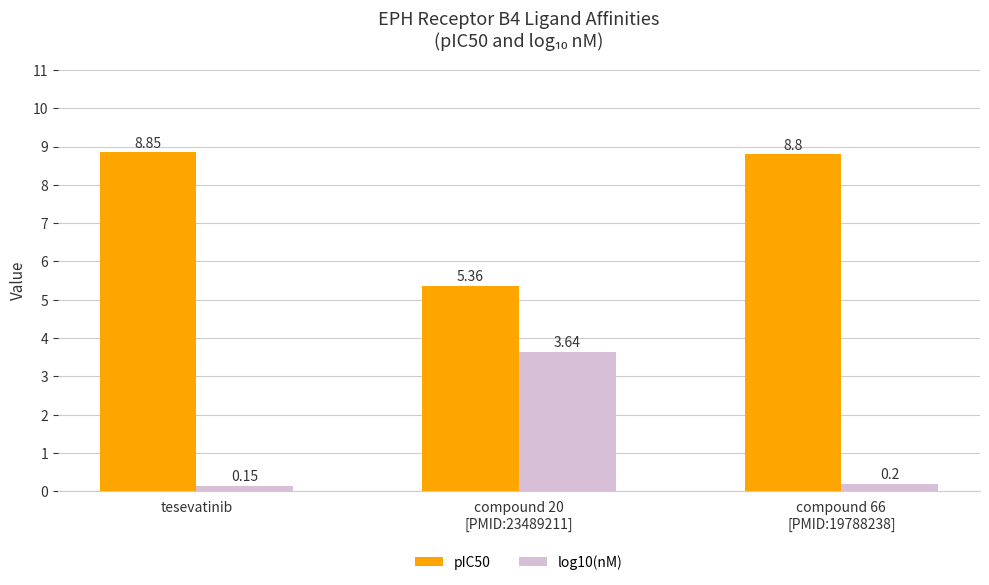

At tesevatinib, list the series in order from smallest to largest.

log10(nM), pIC50